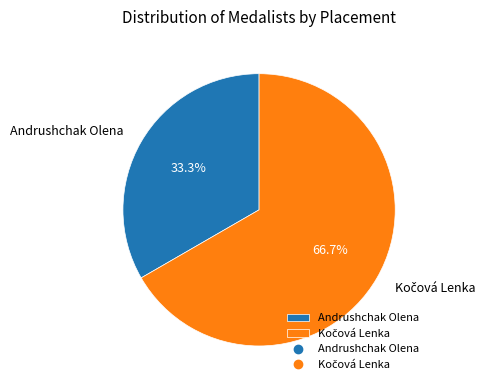

How many slices are in this pie chart?

2